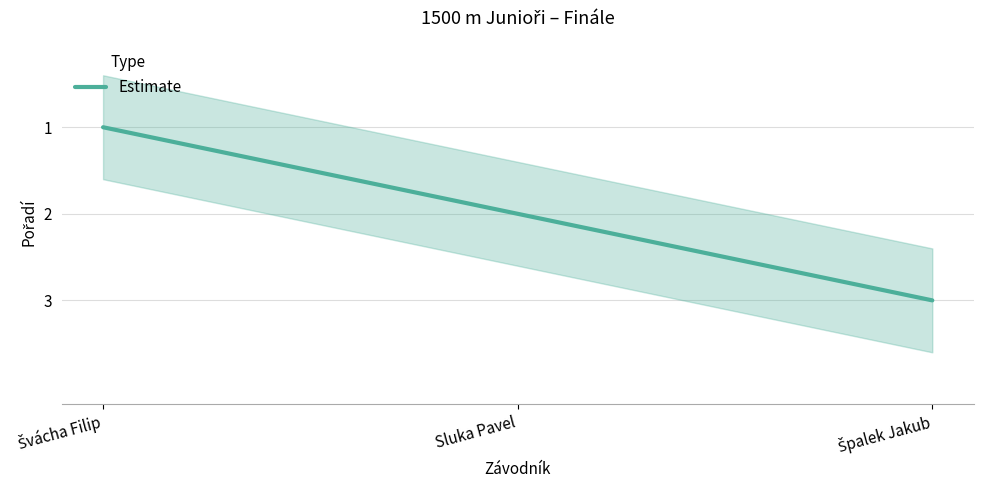

Is this an area chart (filled region under the line)?

No